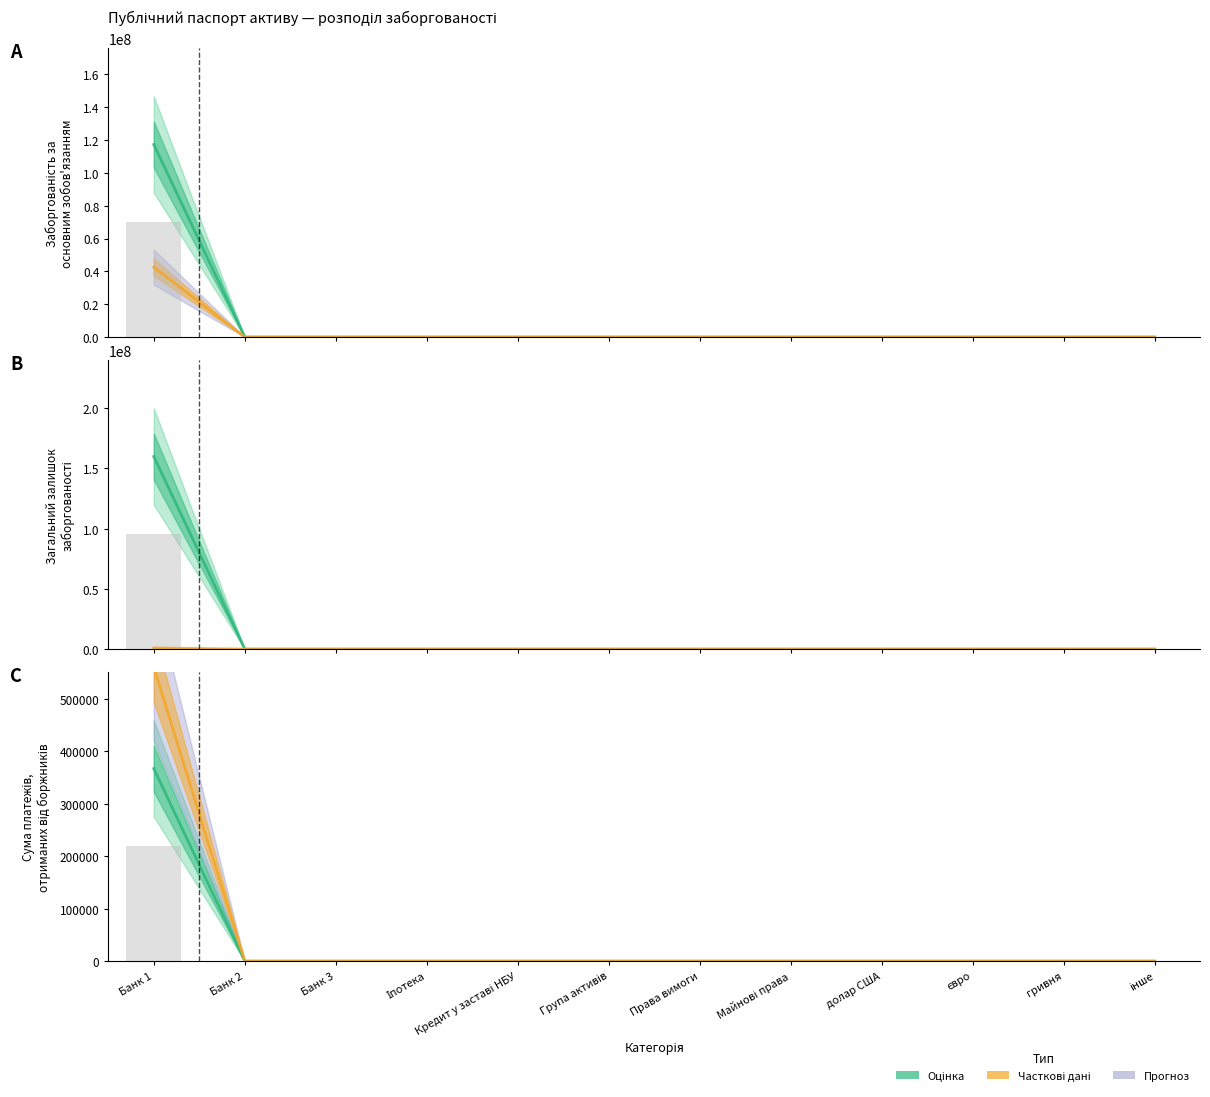

How many positive values does the Загальний залишок заборгованості series have?

1